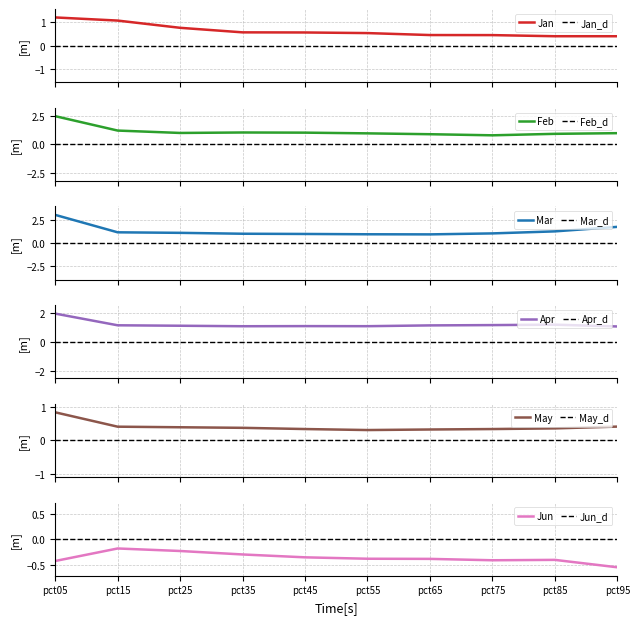

Which series has the largest range (max minus min)?

Mar